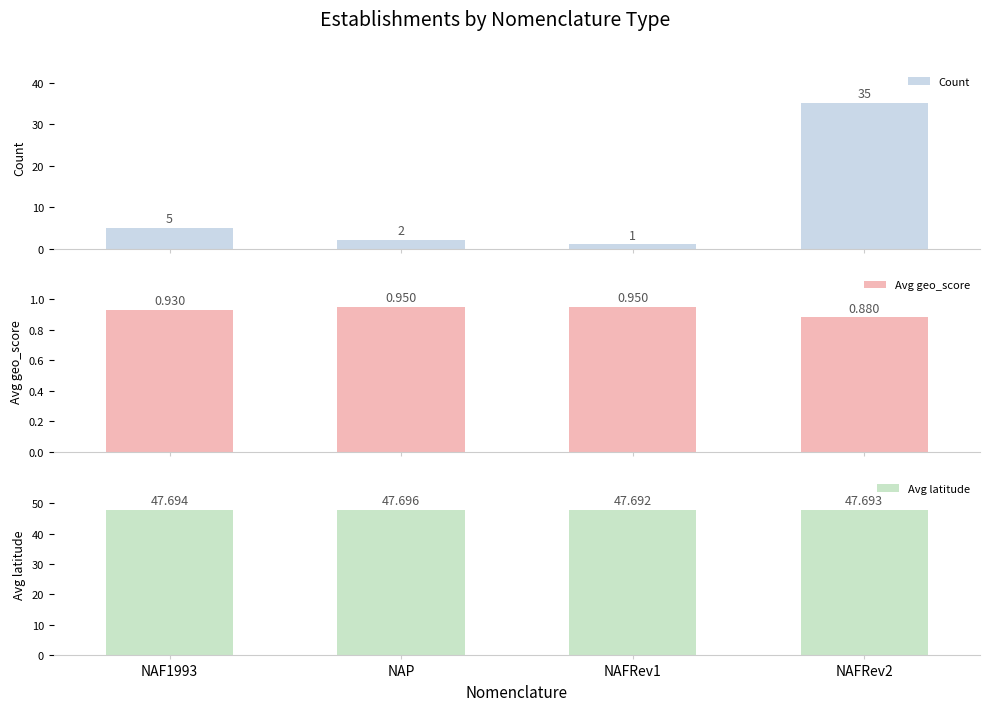

Which series has the largest total across all categories?

Avg latitude